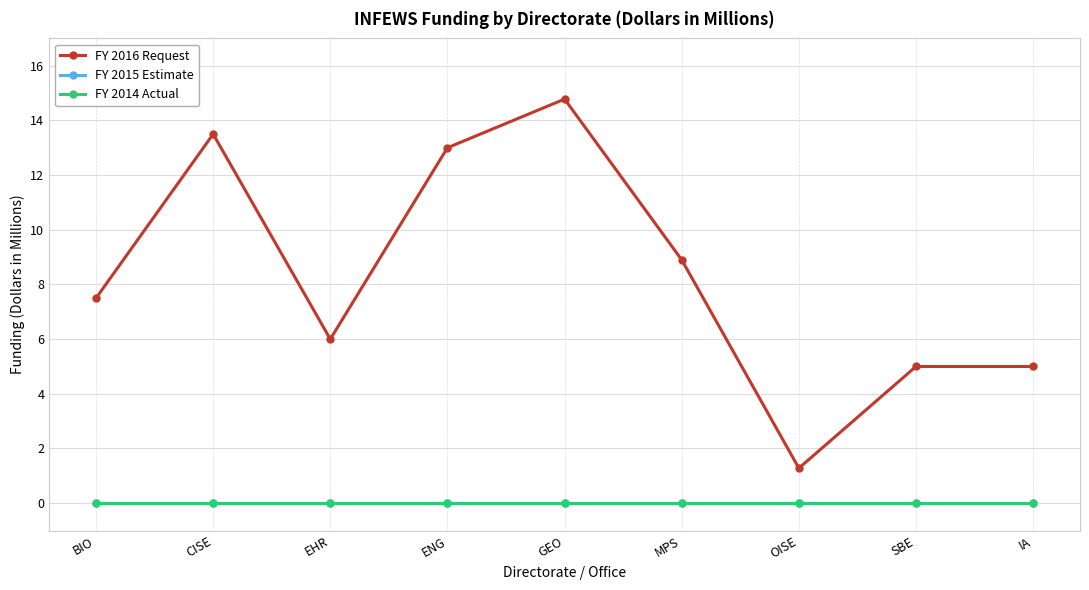

The value of FY 2015 Estimate at MPS is 0.0. True or false?

True